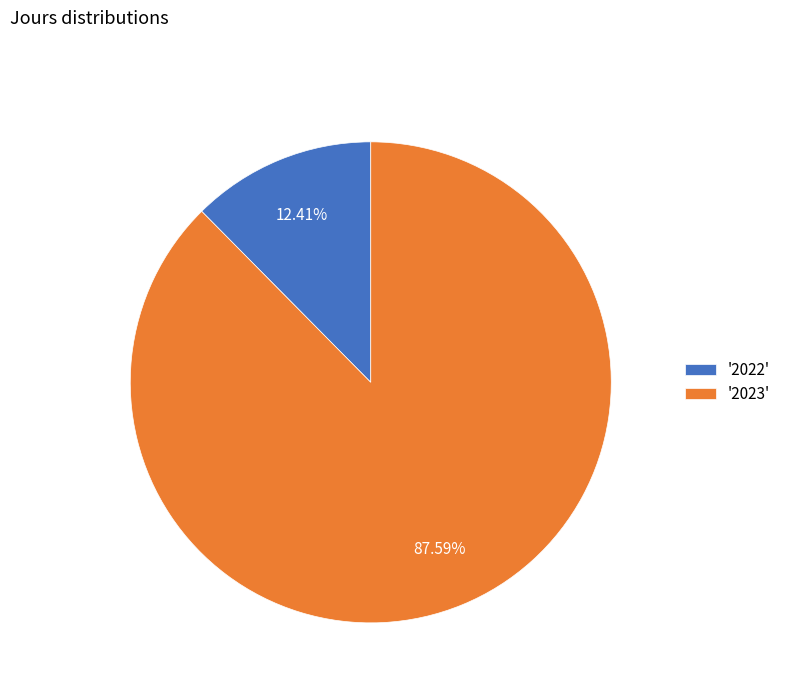

What is the ratio of the value at '2023' to the value at '2022'?

7.1